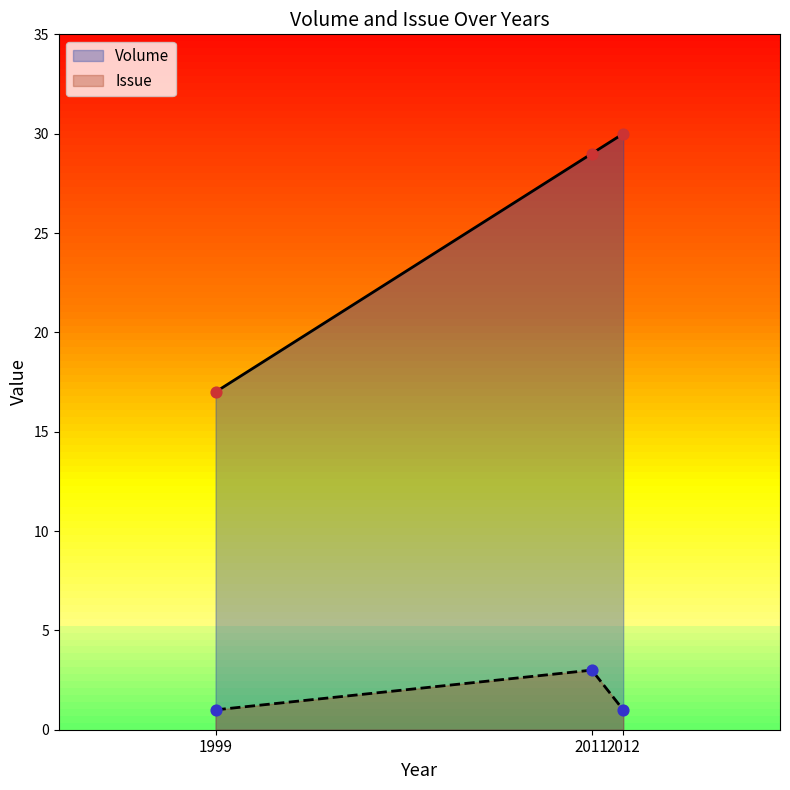

Is the value of Issue at 1999 greater than the value of Volume at 2012?

No